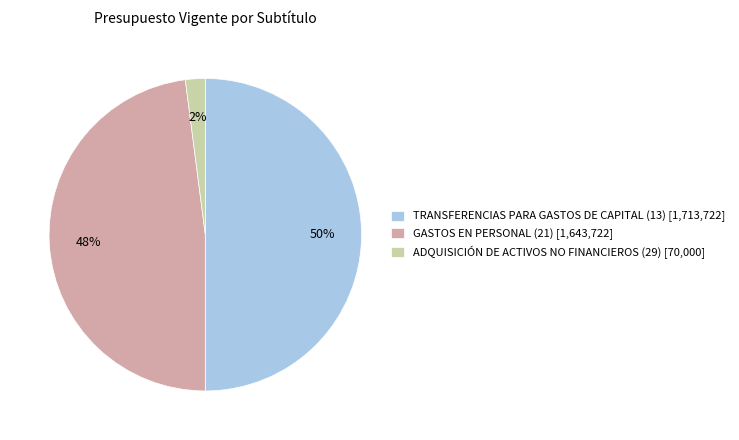

Which category has the biggest portion of the pie?

TRANSFERENCIAS PARA GASTOS DE CAPITAL (13)